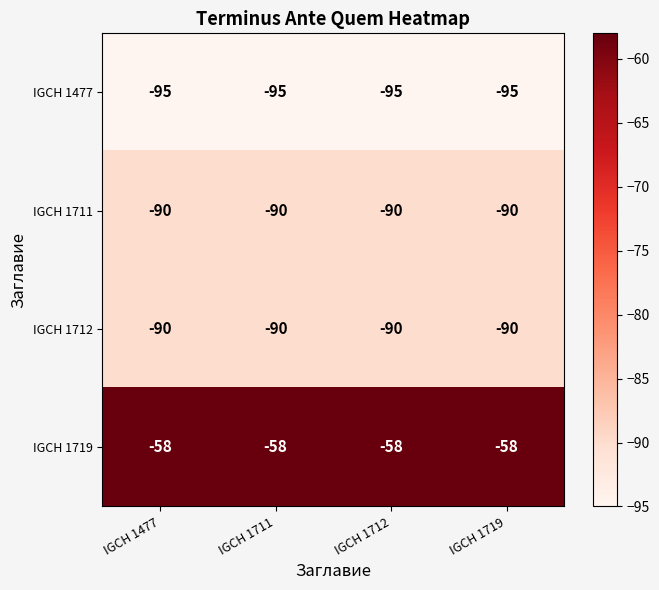

What is the average value of the IGCH 1711 series?

-90